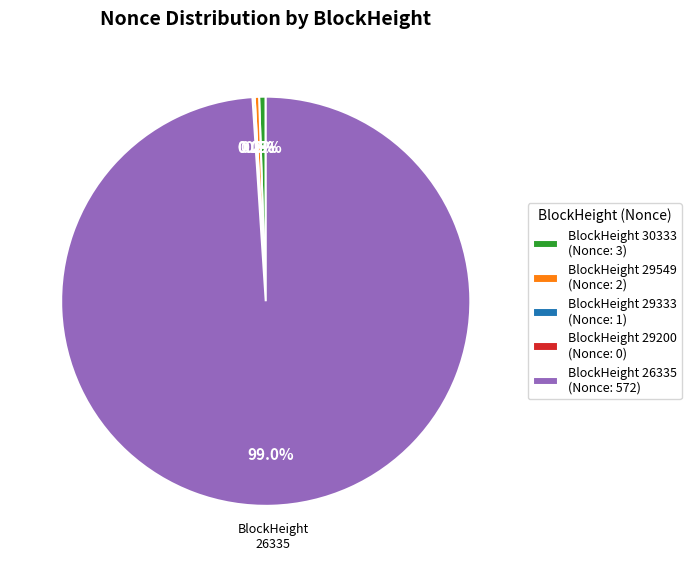

Count the number of slices in the pie.

5